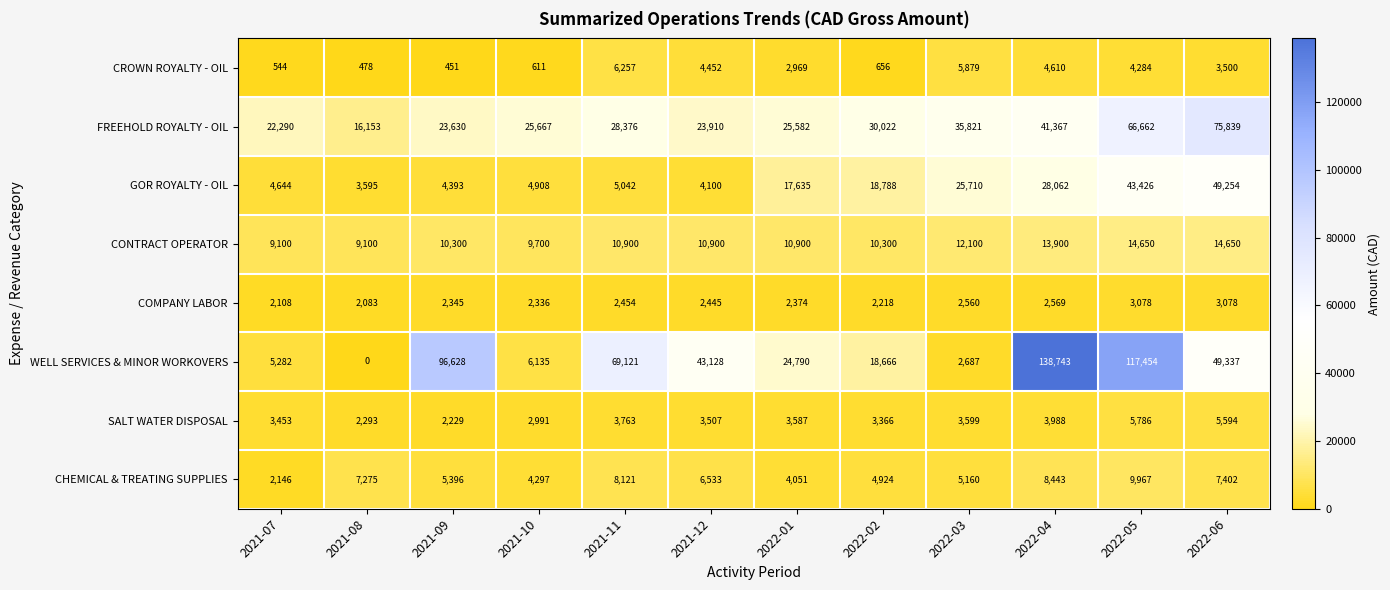

Is the value of CHEMICAL & TREATING SUPPLIES at 2022-01 greater than the value of CROWN ROYALTY - OIL at 2021-11?

No